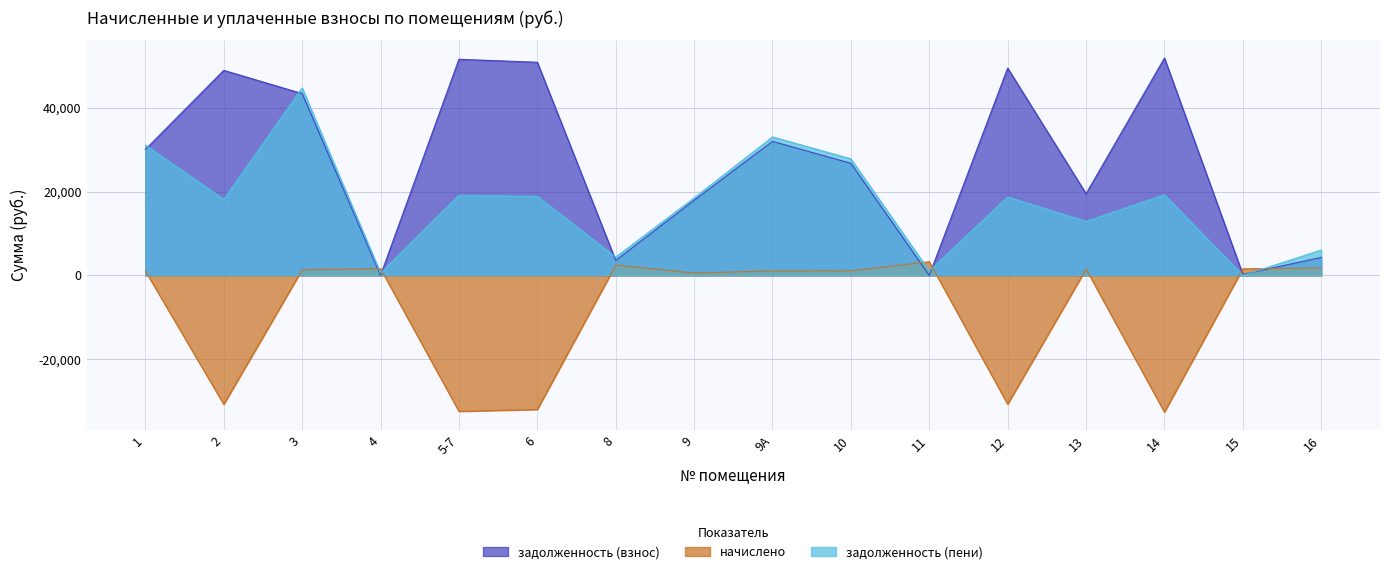

What is the sum of the задолженность (взнос) values at 13 and 10?

46243.9